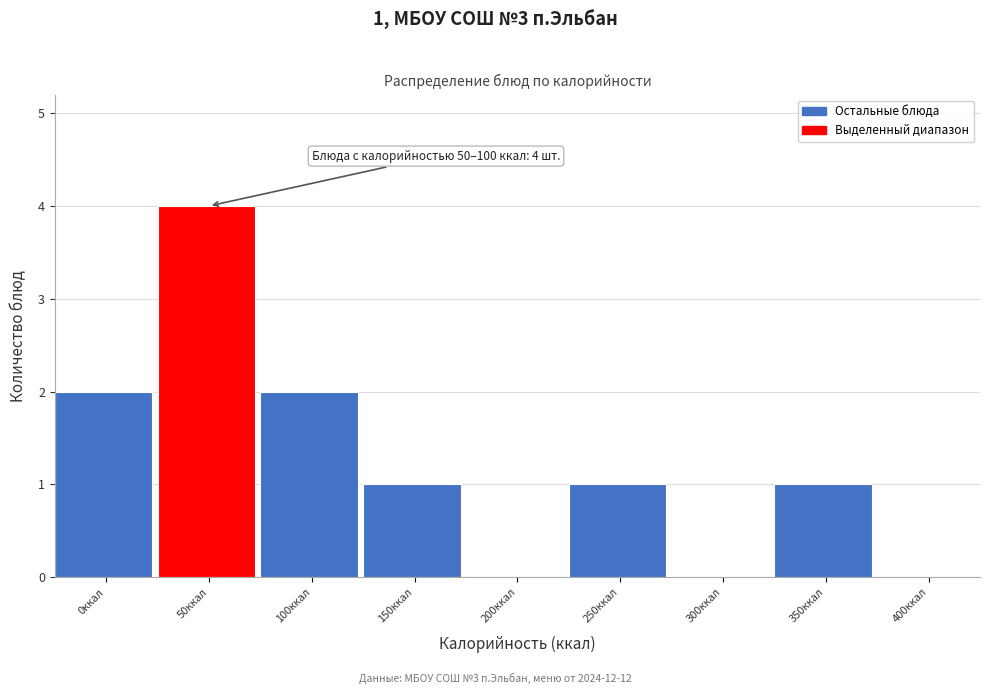

Reading left to right, extract all data points from this chart.

0ккал=2	50ккал=4	100ккал=2	150ккал=1	200ккал=0	250ккал=1	300ккал=0	350ккал=1	400ккал=0